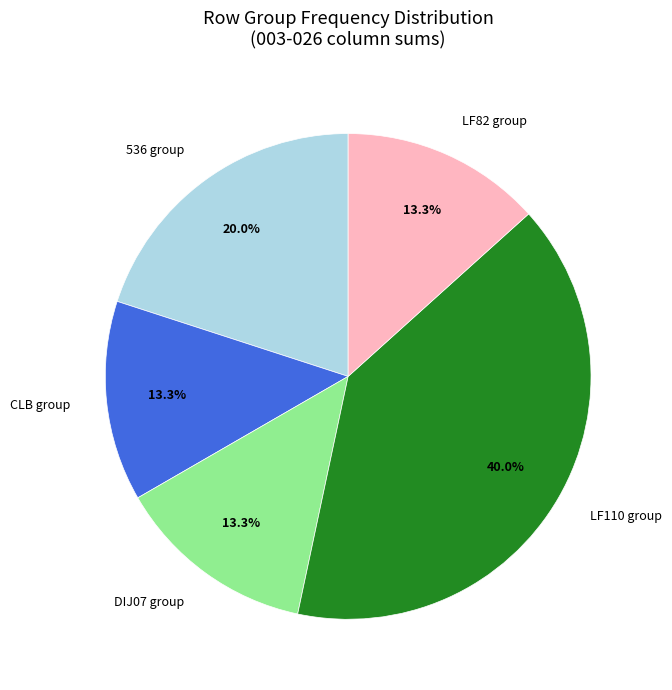

What is the ratio of the value at CLB group to the value at DIJ07 group?

1.0